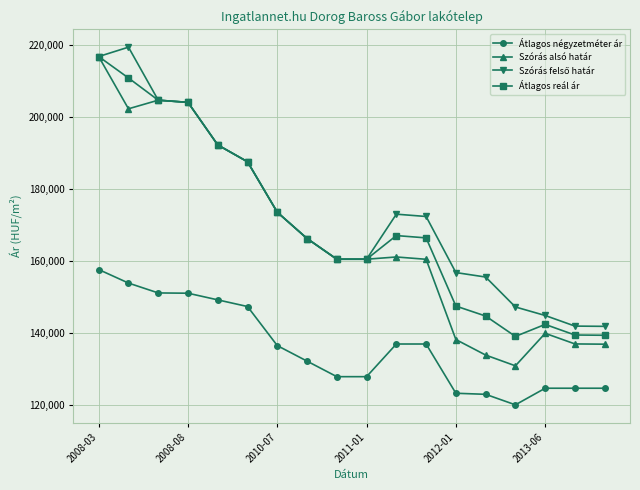

Does the chart display data point markers on the line(s)?

Yes